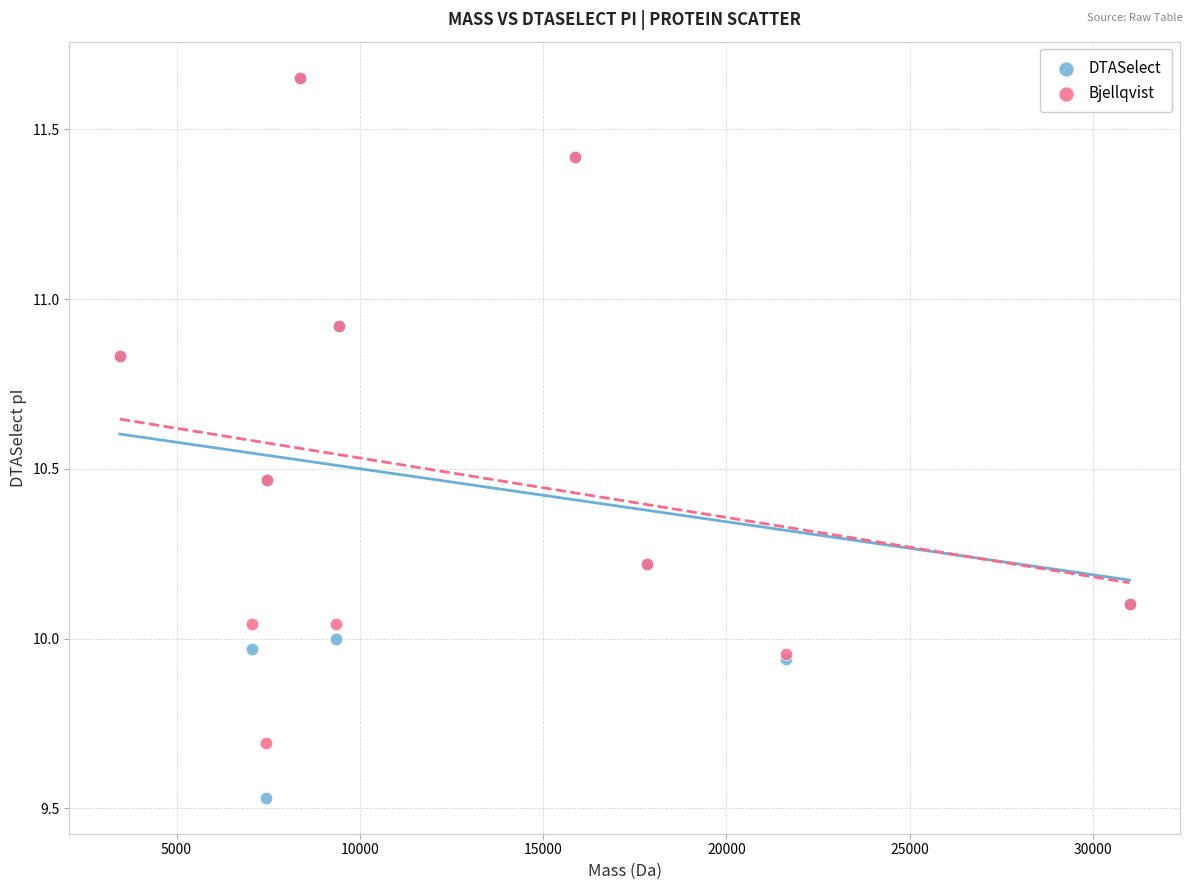

Which series contains the lowest Y value?

DTASelect